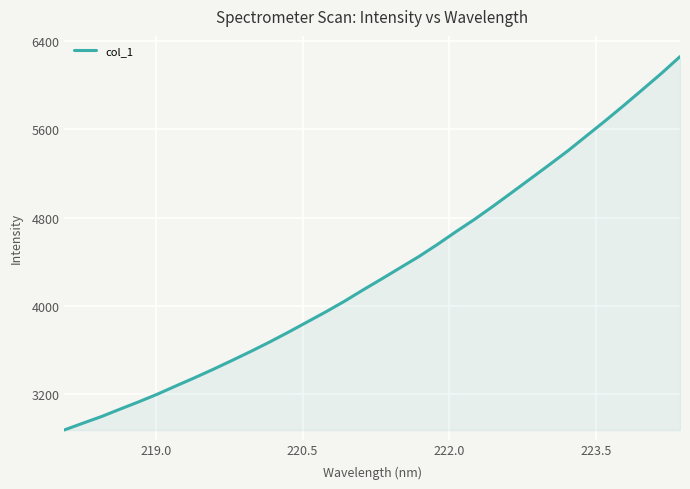

How many categories are shown in the chart?

34